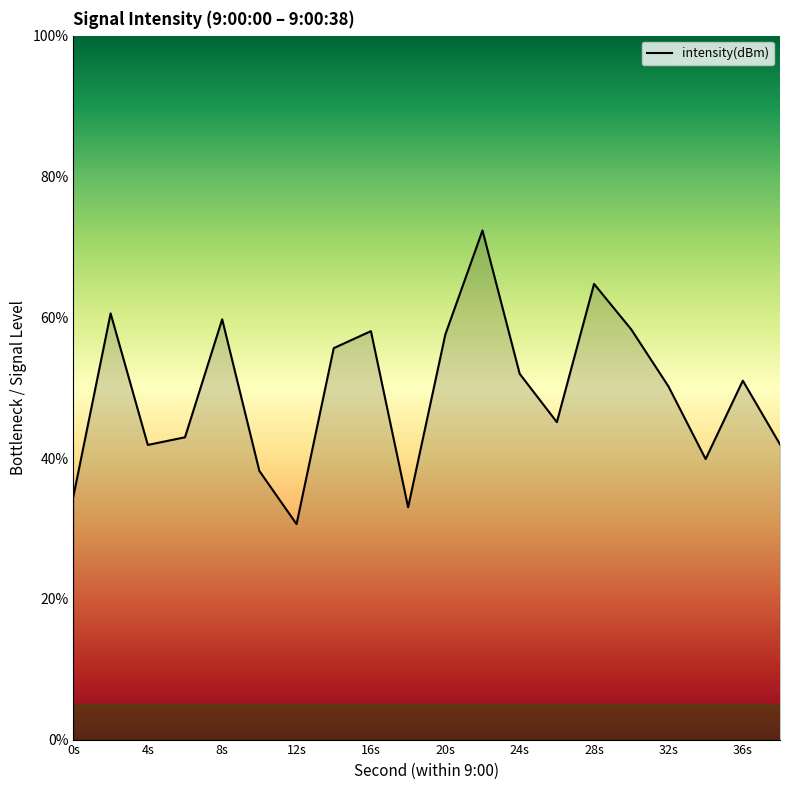

What is the minimum value shown in the chart?

30.6